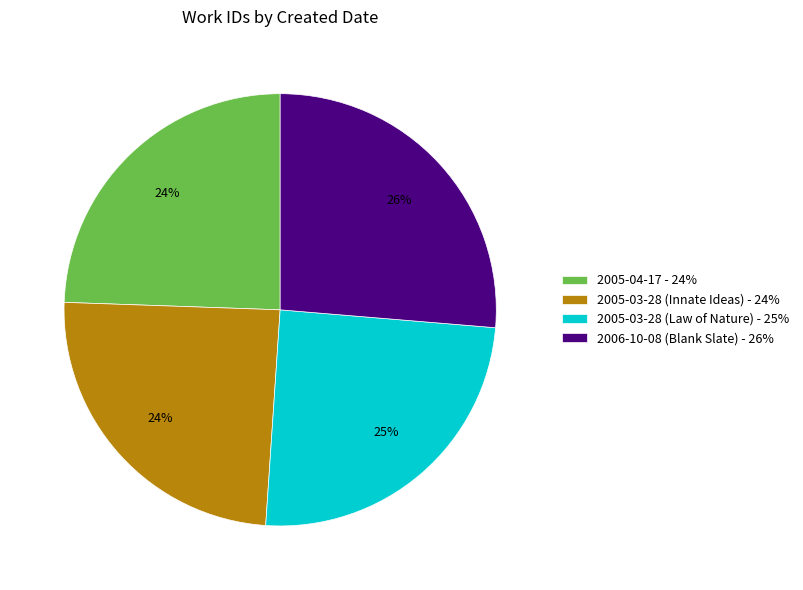

Is the sum of 2005-03-28 (Innate Ideas) and 2005-03-28 (Law of Nature) greater than half?

No